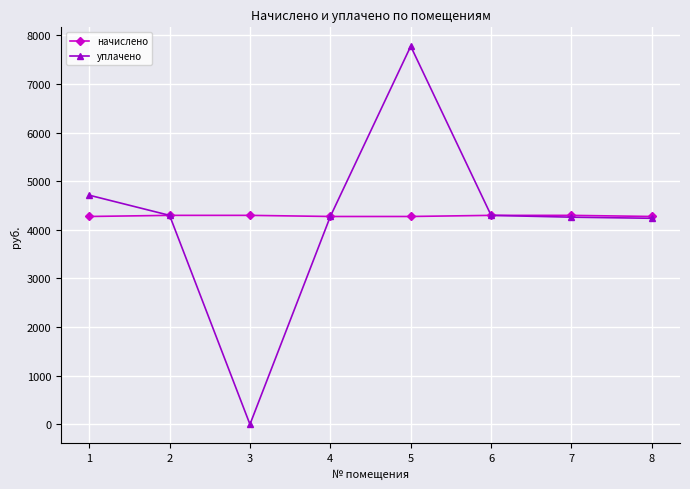

Where is the first local maximum for уплачено?

5